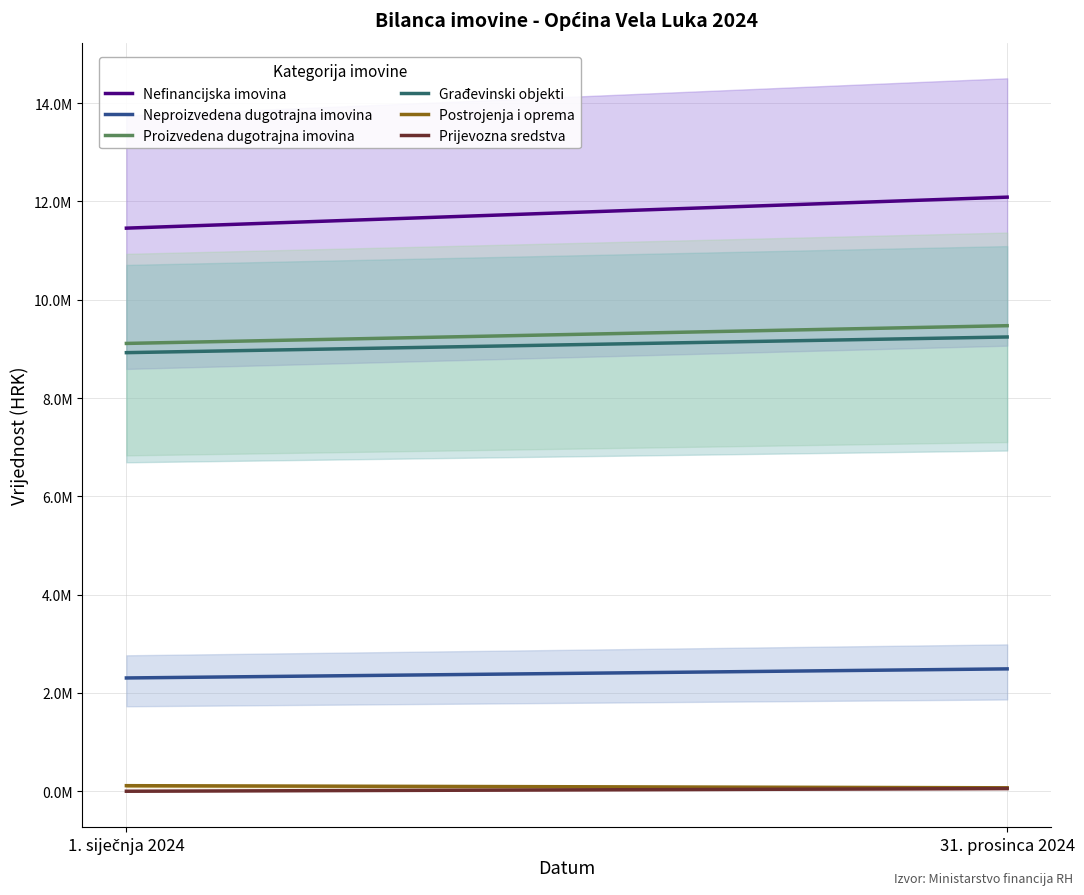

What is the highest value of the Građevinski objekti series?

9241680.3